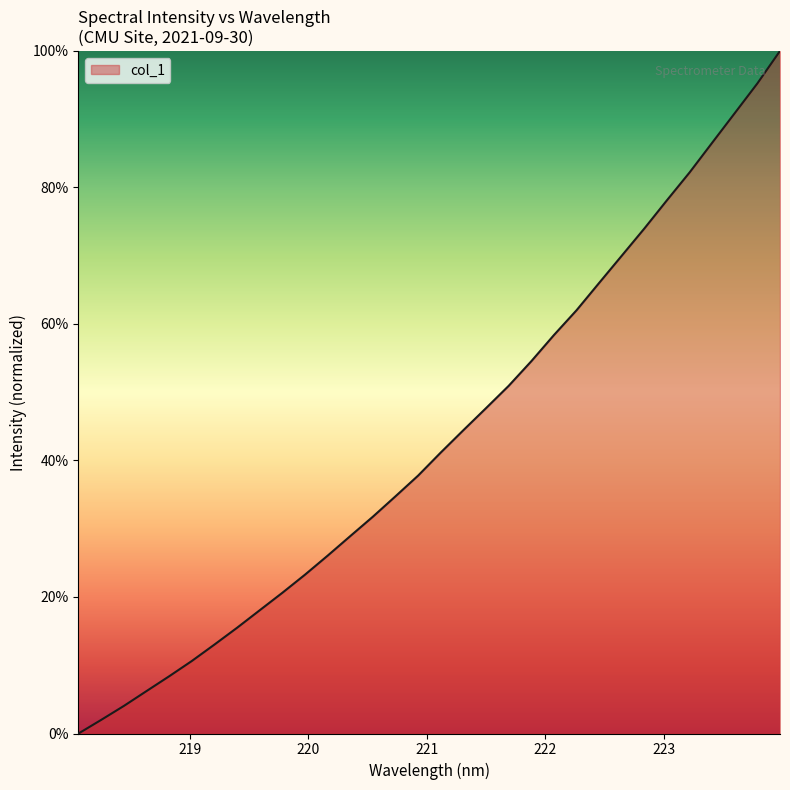

What is the greatest value displayed?

100.0